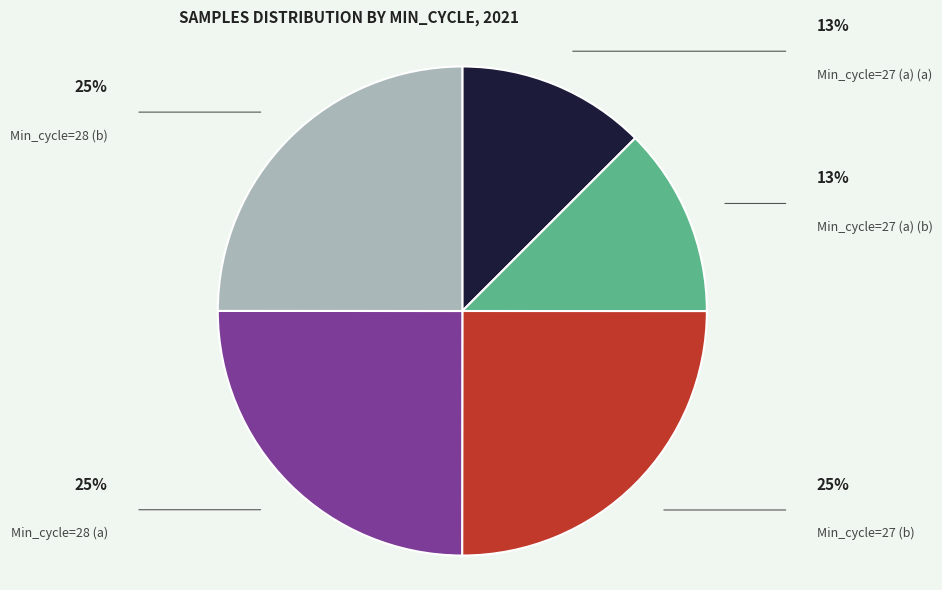

The Min_cycle=27 (a) (a) slice represents 1% of the pie. True or false?

False